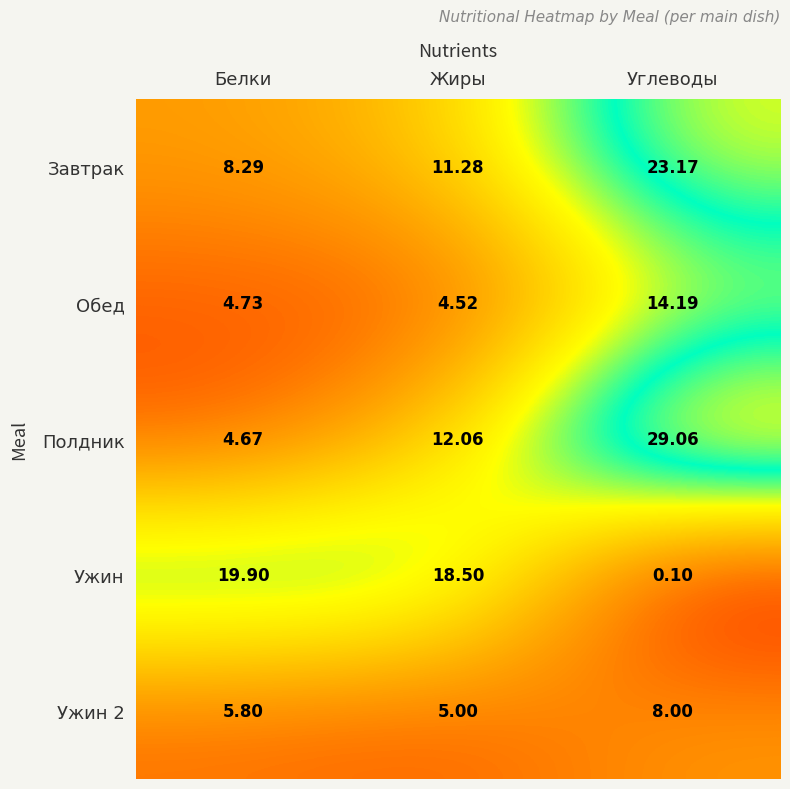

Count the number of data series in this chart.

5